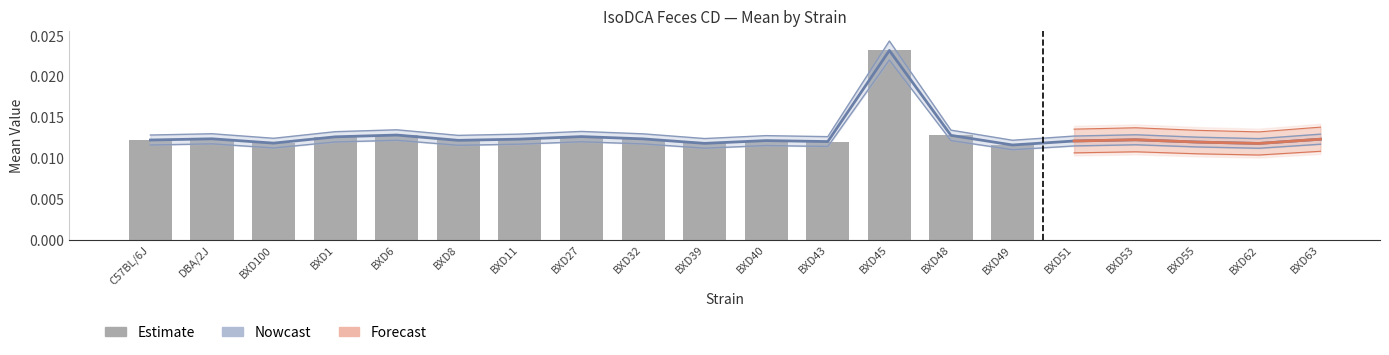

Count the values in the range 0 to 1.

15